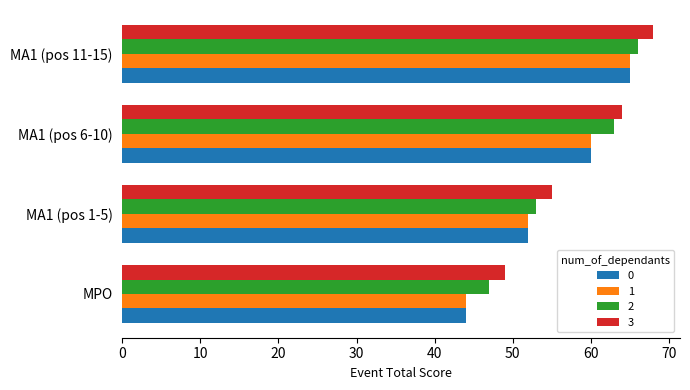

The value of 3 at MPO is 16. True or false?

False